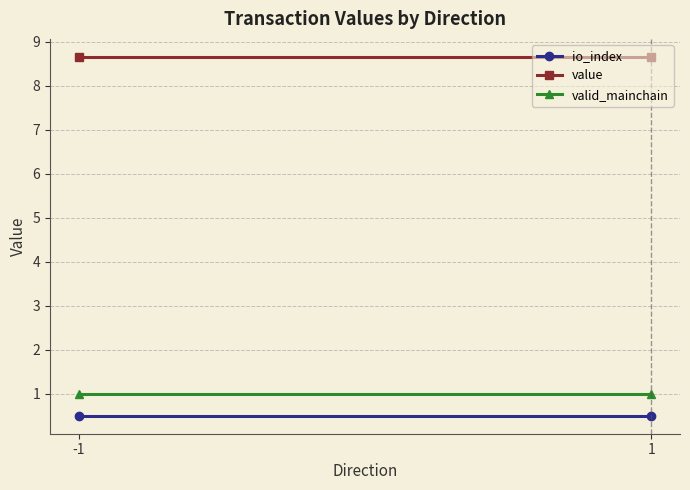

Which category has the highest value in the value series?

-1